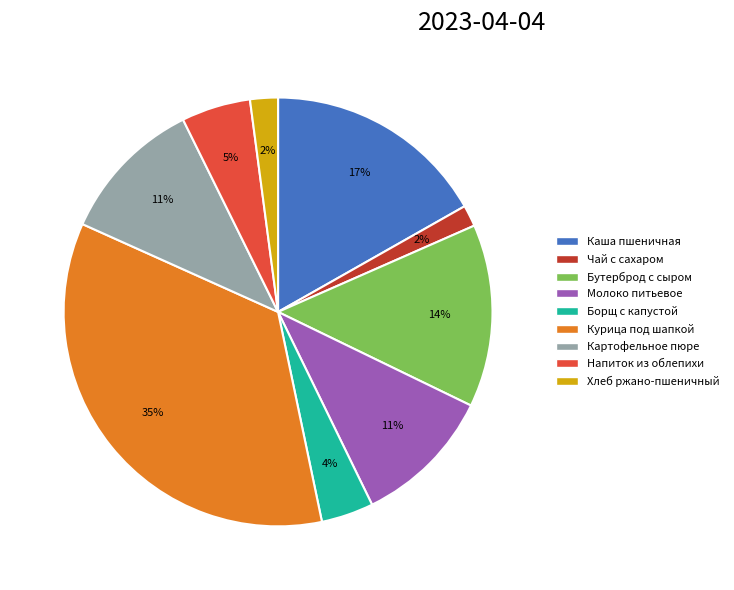

Does any single category account for the majority?

No